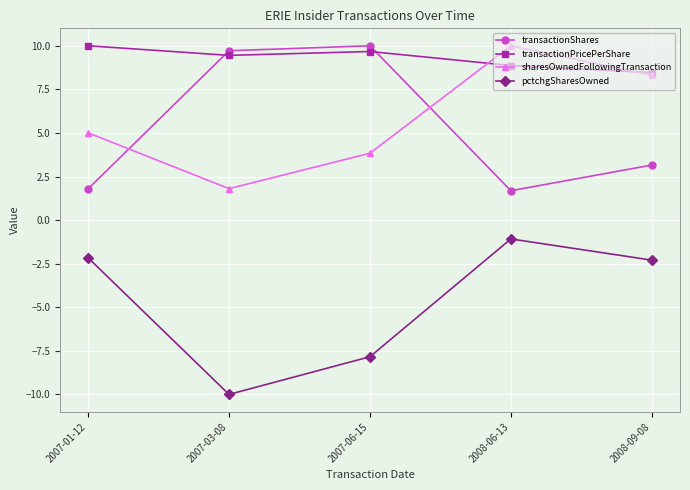

True or false: transactionPricePerShare has more than 1 interior local peaks.

False